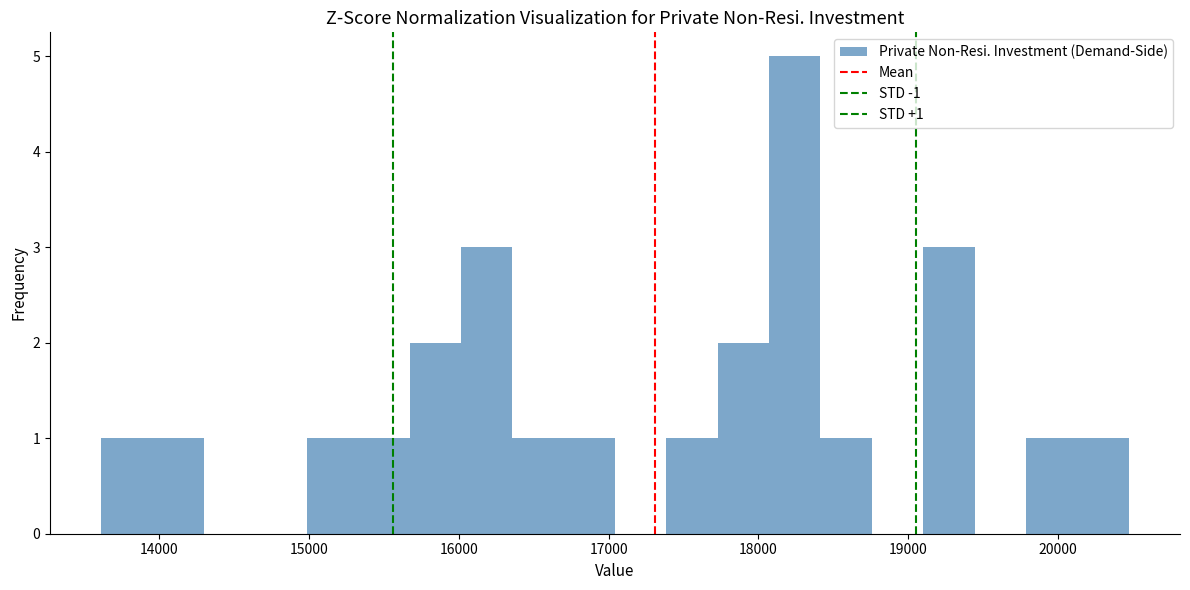

Read against the x-axis, roughly where is the centre of the tallest bar?

18200